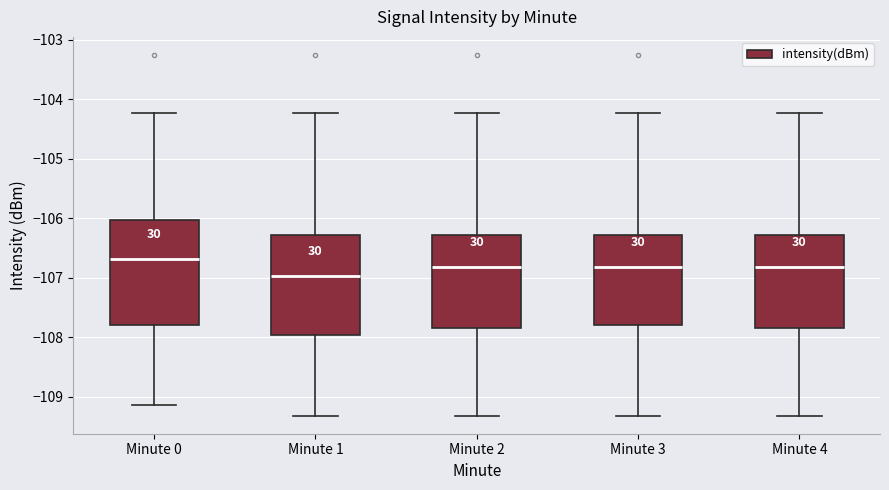

Reading left to right, read every box against the y-axis: the position of its median line, the range the box covers, and the ends of its whiskers. The values are not printed on the chart, so give them approximately, as read against the axis.

Minute 0: median -106.7, box -107.8 to -106.0, whiskers -109.1 to -104.2
Minute 1: median -107.0, box -108.0 to -106.3, whiskers -109.3 to -104.2
Minute 2: median -106.8, box -107.8 to -106.3, whiskers -109.3 to -104.2
Minute 3: median -106.8, box -107.8 to -106.3, whiskers -109.3 to -104.2
Minute 4: median -106.8, box -107.8 to -106.3, whiskers -109.3 to -104.2